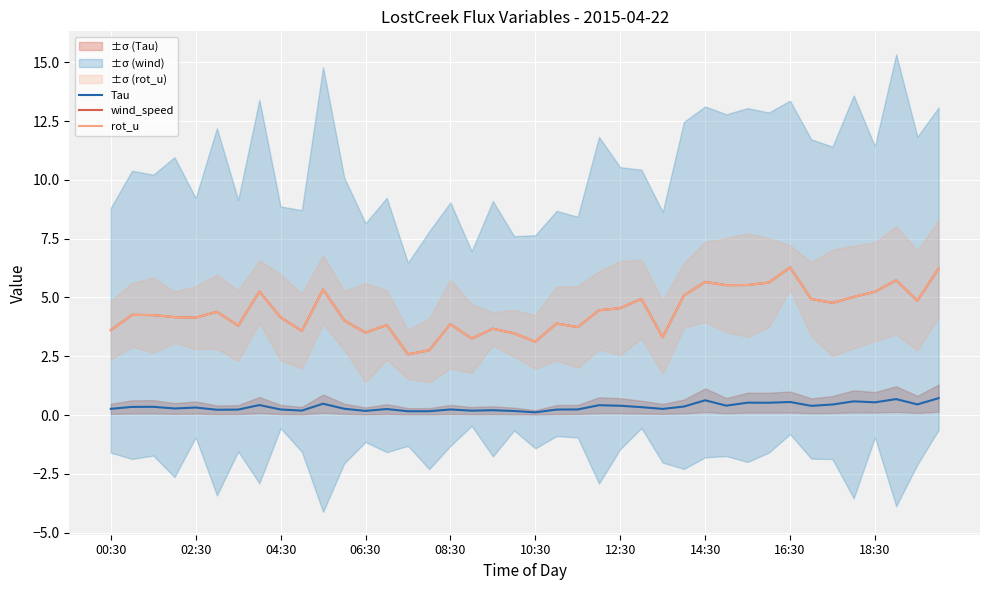

True or false: wind_speed has more than 2 points higher than both neighbors.

True